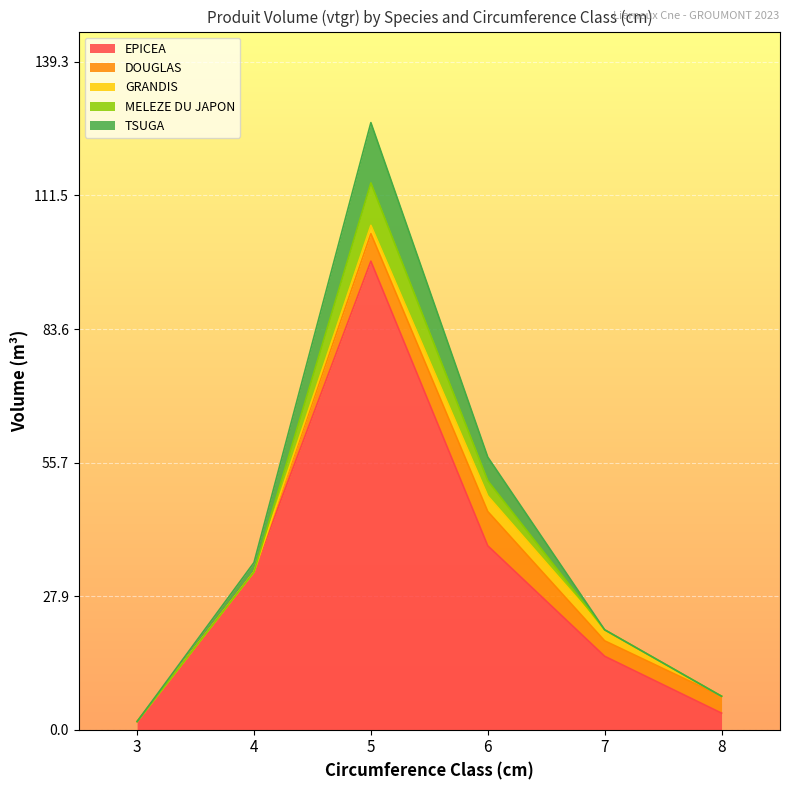

The GRANDIS series shows 3.2 at 6. True or false?

True